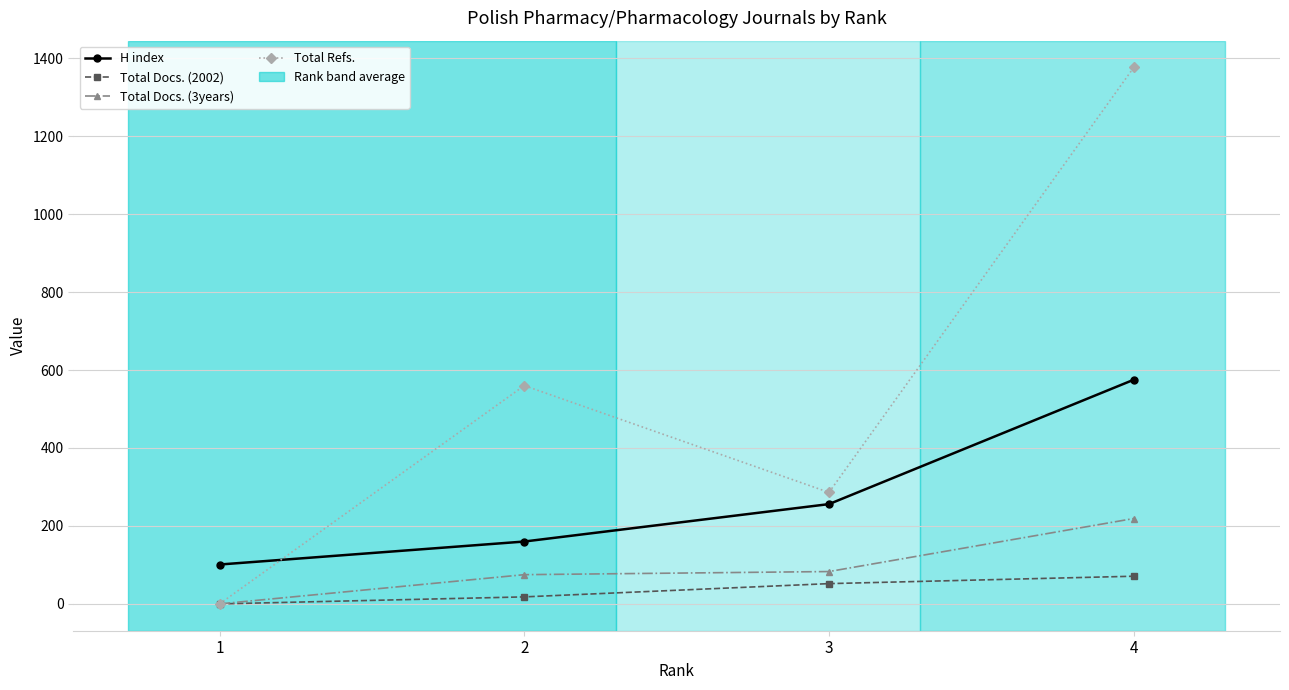

Is it true that Total Refs. equals 286 at 3?

True